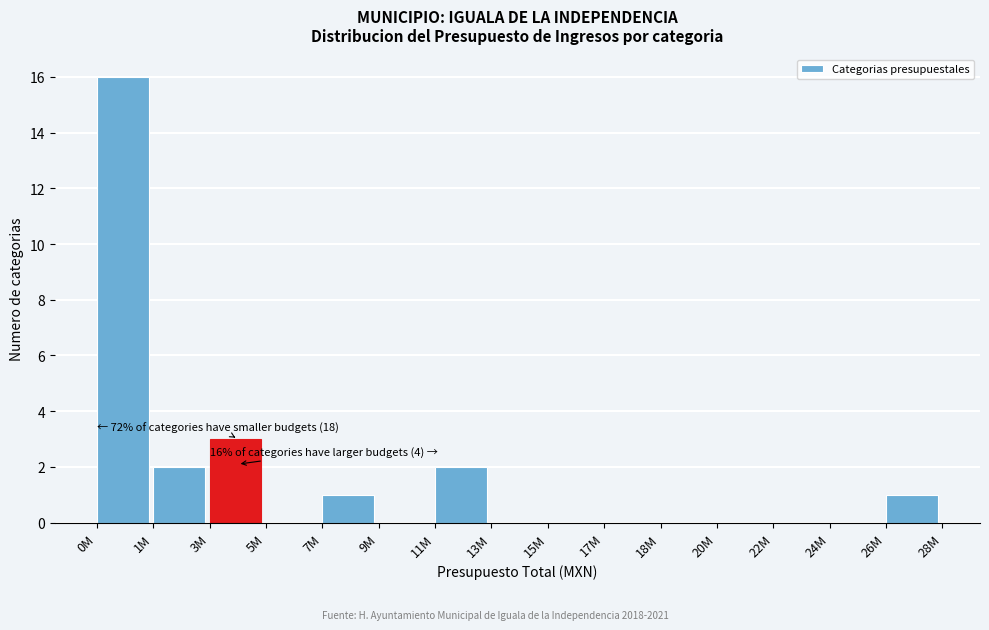

Reading left to right, what are all the values shown in this chart?

0M=16	1M=2	3M=3	5M=0	7M=1	9M=0	11M=2	13M=0	15M=0	17M=0	18M=0	20M=0	22M=0	24M=0	26M=1